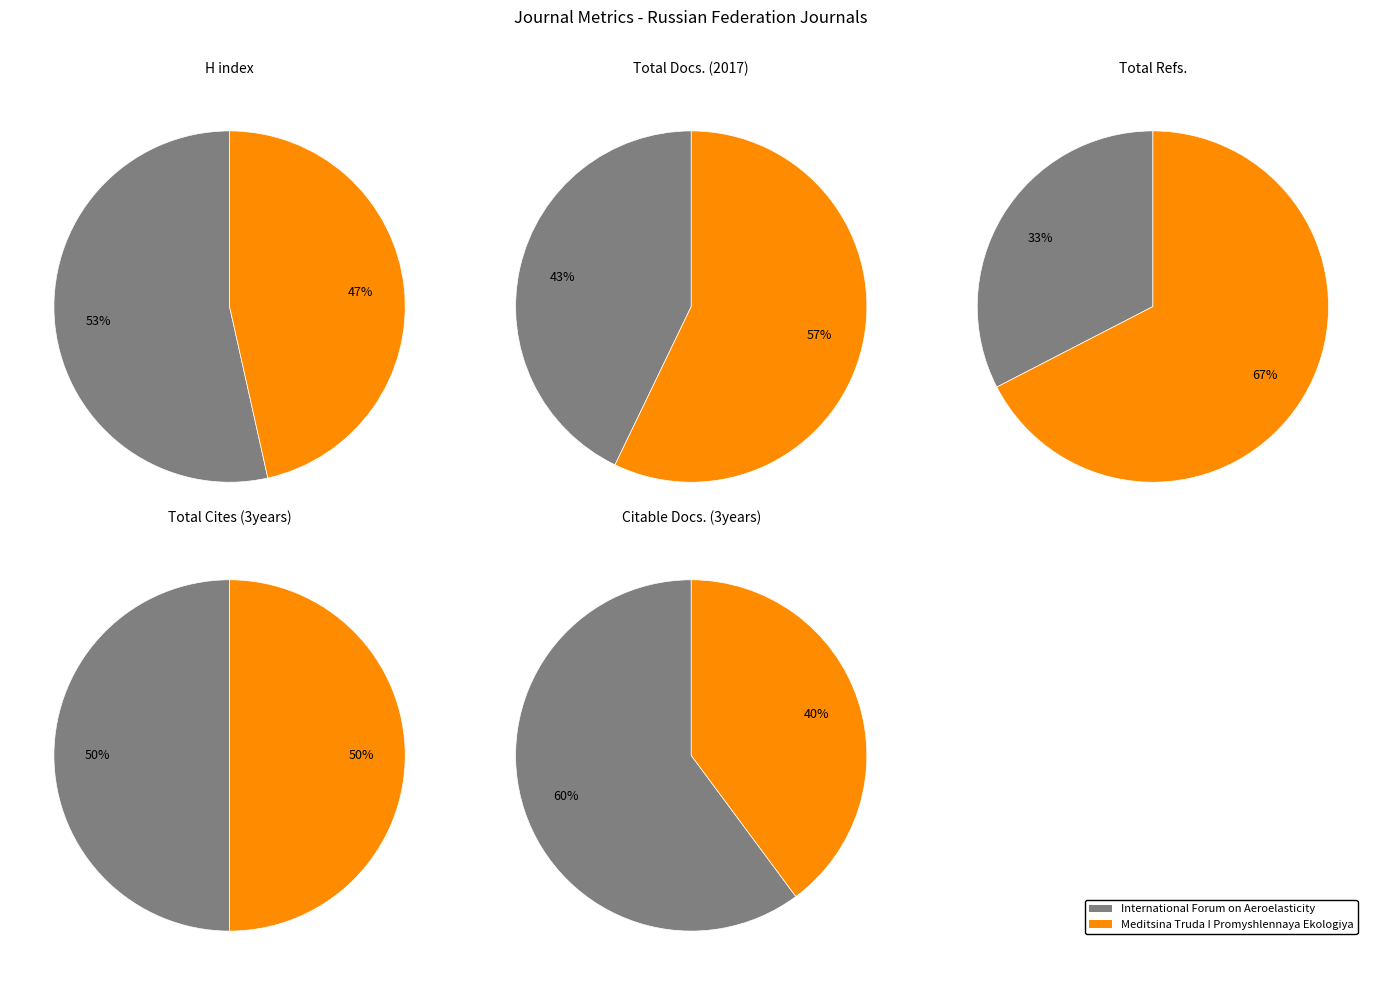

Is it true that Meditsina Truda I Promyshlennaya Ekologiya is 40% of the pie?

True